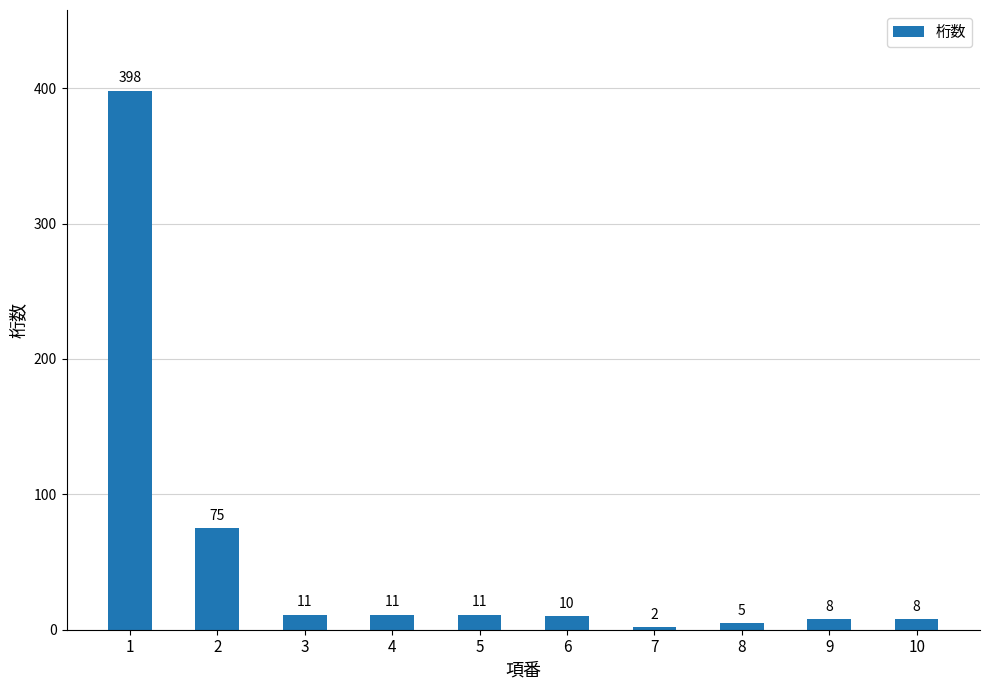

Are the bars horizontal?

No